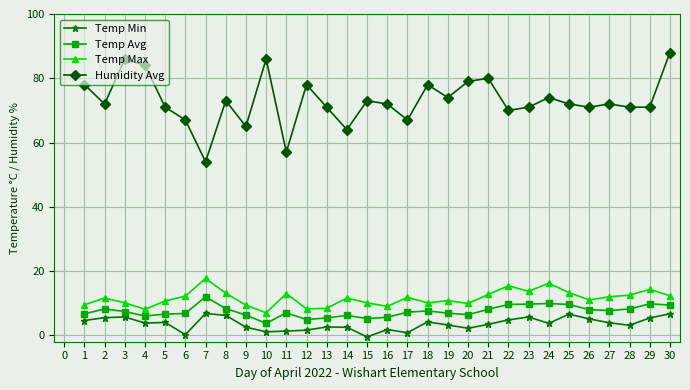

Is the value of Humidity Avg at 4 greater than the value of Temp Max at 15?

Yes